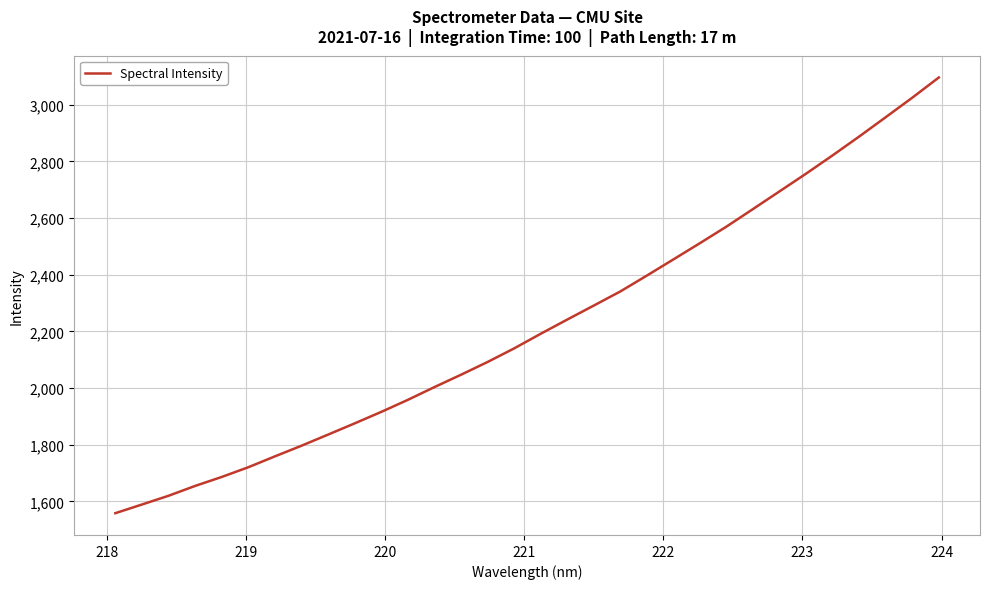

Is this an area chart (filled region under the line)?

No